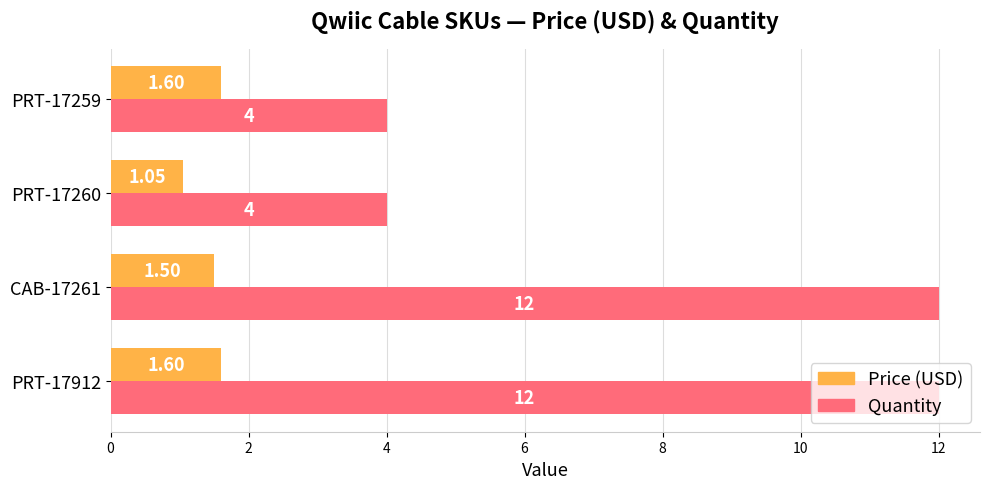

What is the average value of the Quantity series?

8.0